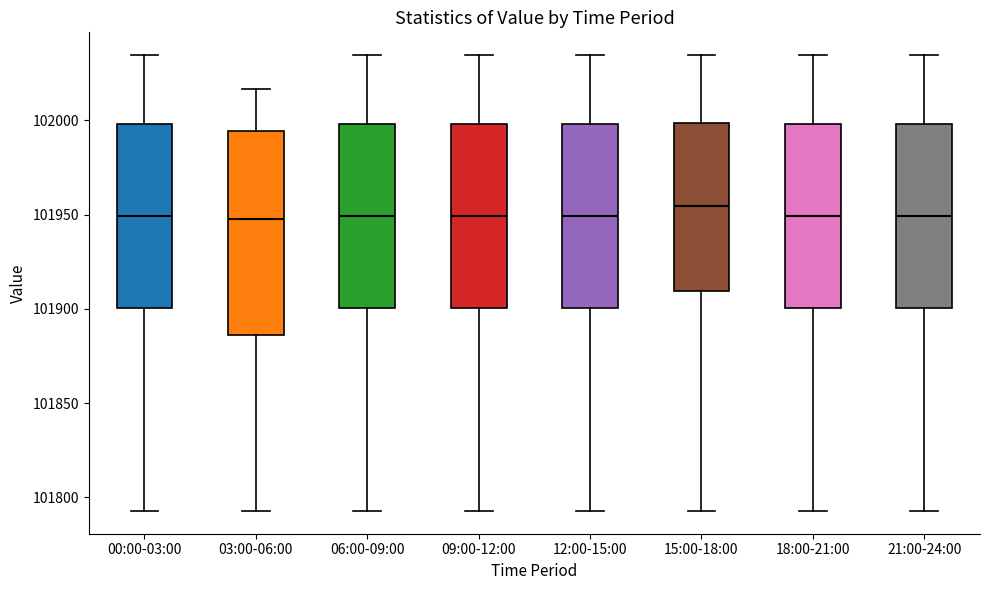

Reading left to right, read every box against the y-axis: the position of its median line, the range the box covers, and the ends of its whiskers. The values are not printed on the chart, so give them approximately, as read against the axis.

00:00-03:00: median 101950, box 101900 to 102000, whiskers 101795 to 102035
03:00-06:00: median 101950, box 101885 to 101995, whiskers 101795 to 102015
06:00-09:00: median 101950, box 101900 to 102000, whiskers 101795 to 102035
09:00-12:00: median 101950, box 101900 to 102000, whiskers 101795 to 102035
12:00-15:00: median 101950, box 101900 to 102000, whiskers 101795 to 102035
15:00-18:00: median 101955, box 101910 to 102000, whiskers 101795 to 102035
18:00-21:00: median 101950, box 101900 to 102000, whiskers 101795 to 102035
21:00-24:00: median 101950, box 101900 to 102000, whiskers 101795 to 102035